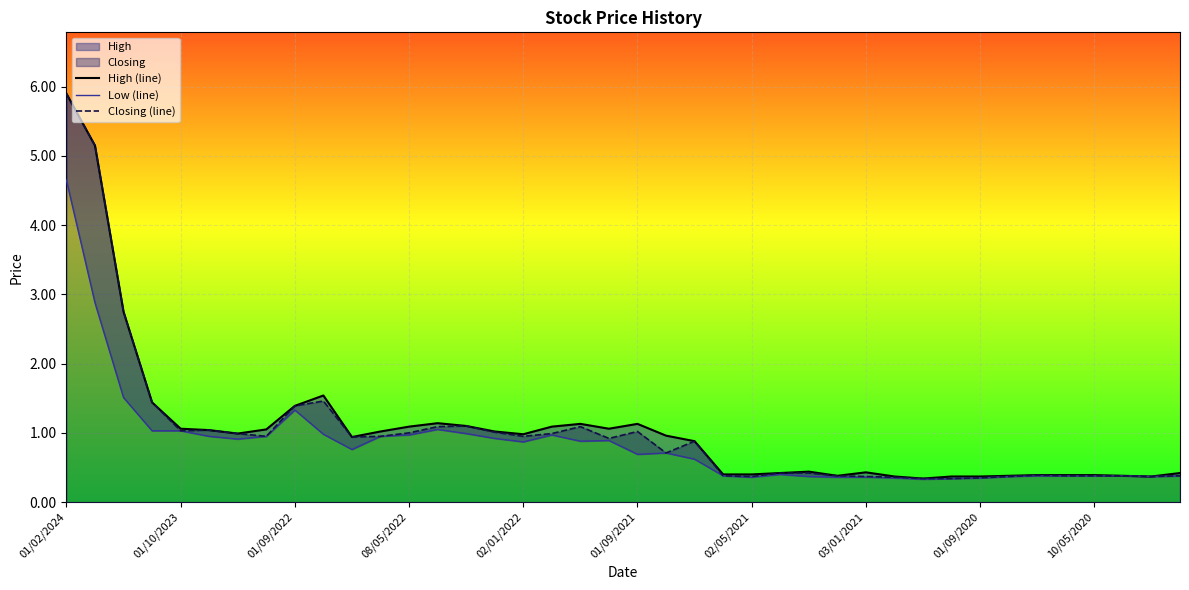

True or false: High (line) has more than 0 interior local peaks.

True